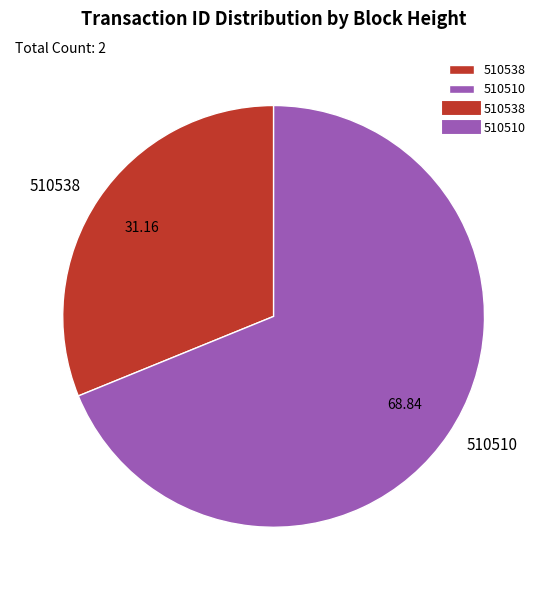

What is the majority slice?

510510